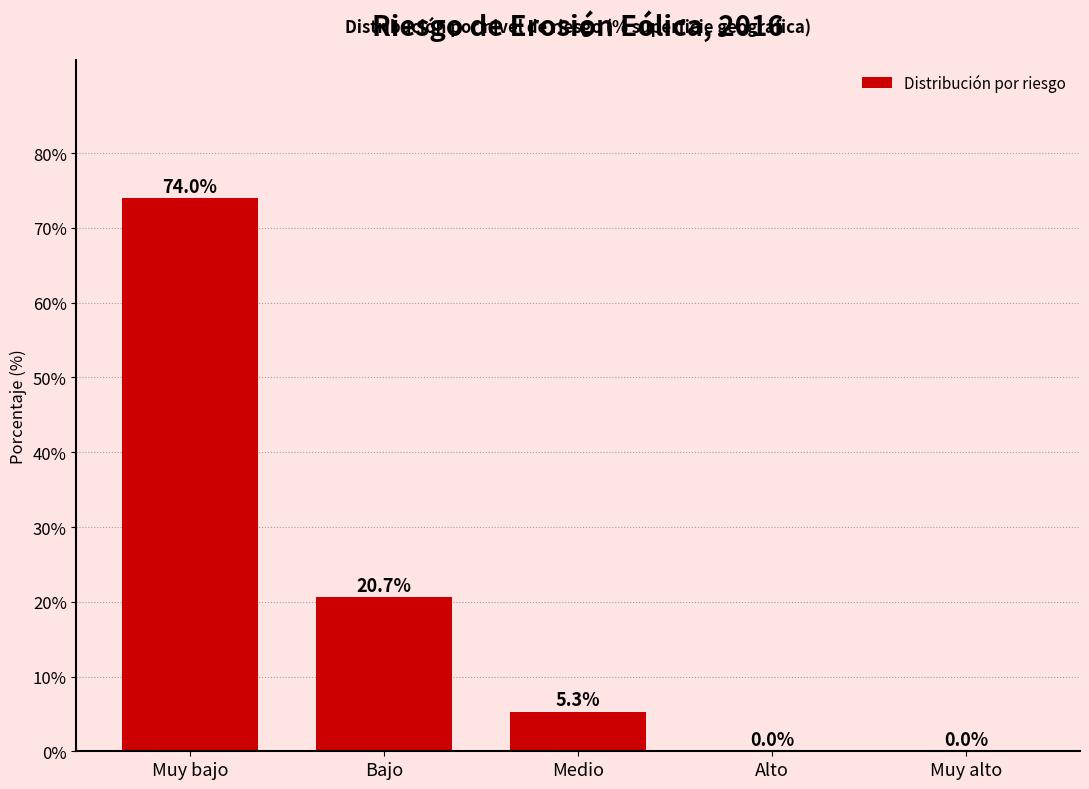

The chart shows a value of 18.9 at Muy bajo. True or false?

False